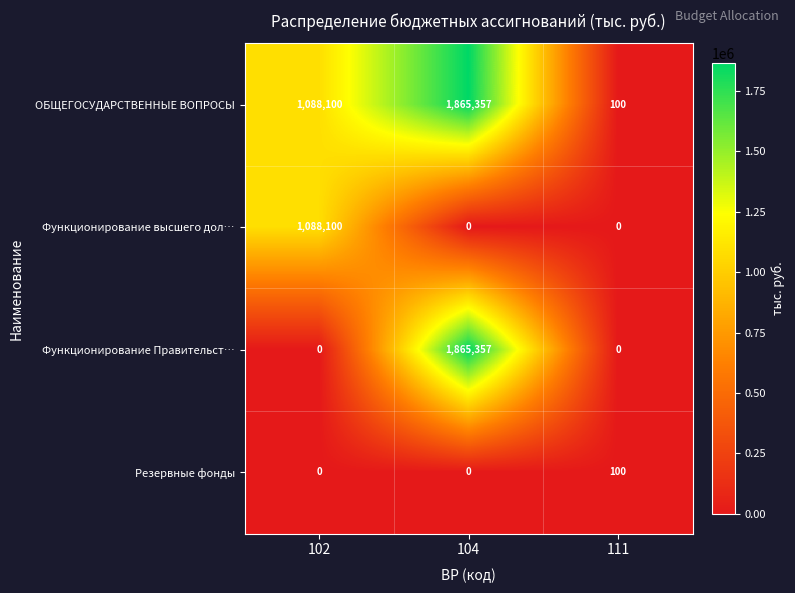

The value of ОБЩЕГОСУДАРСТВЕННЫЕ ВОПРОСЫ at 104 is 1209684. True or false?

False